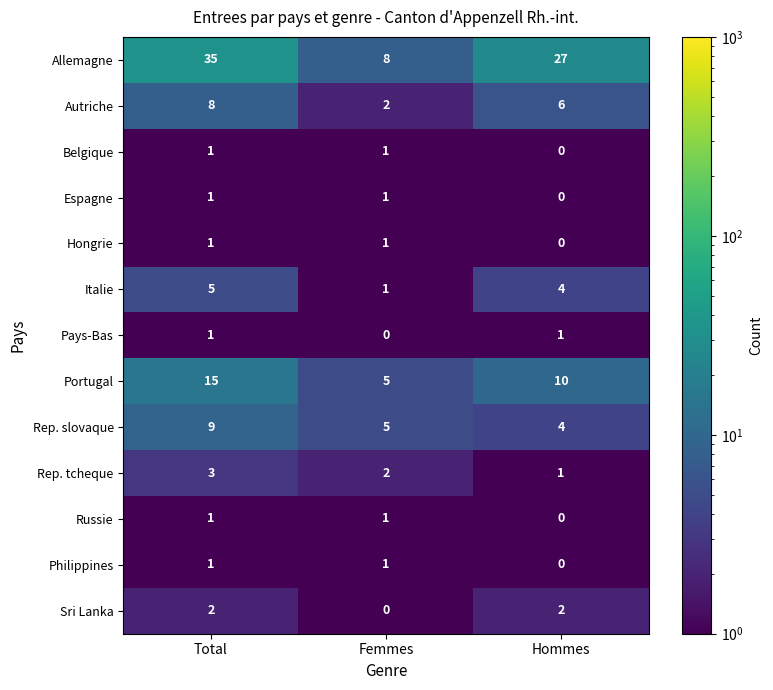

What is the maximum value shown in the chart?

35